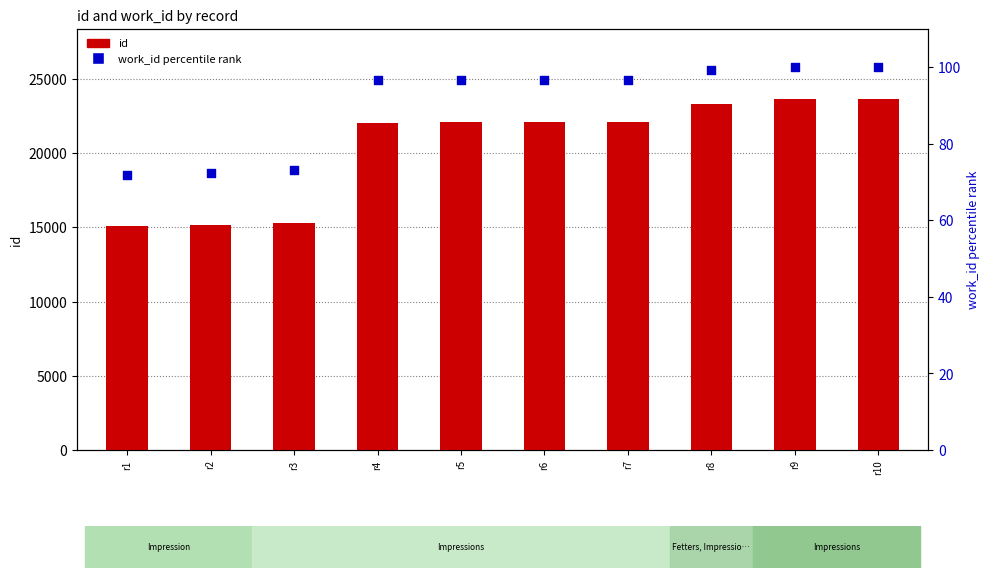

What is the total value across all series at r5?

22164.6